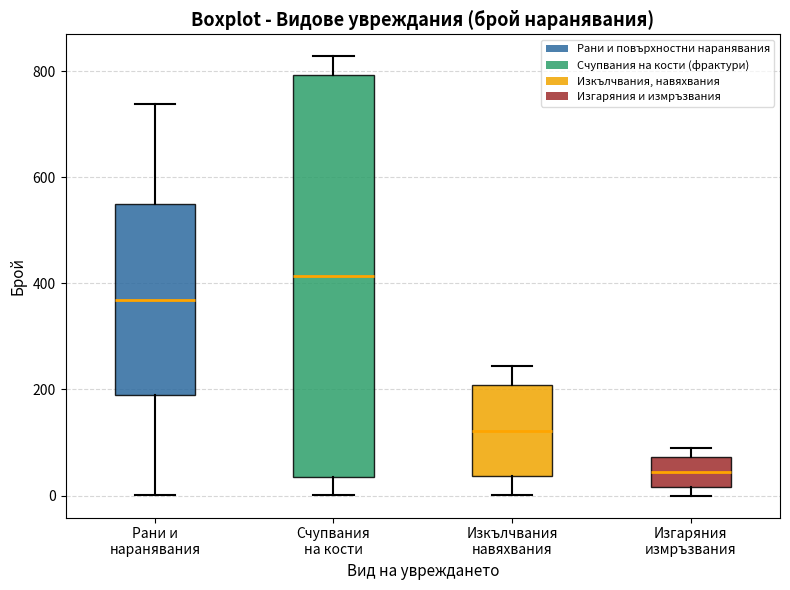

Comparing the boxes themselves (not the whiskers), which one is the tallest?

Счупвания на кости